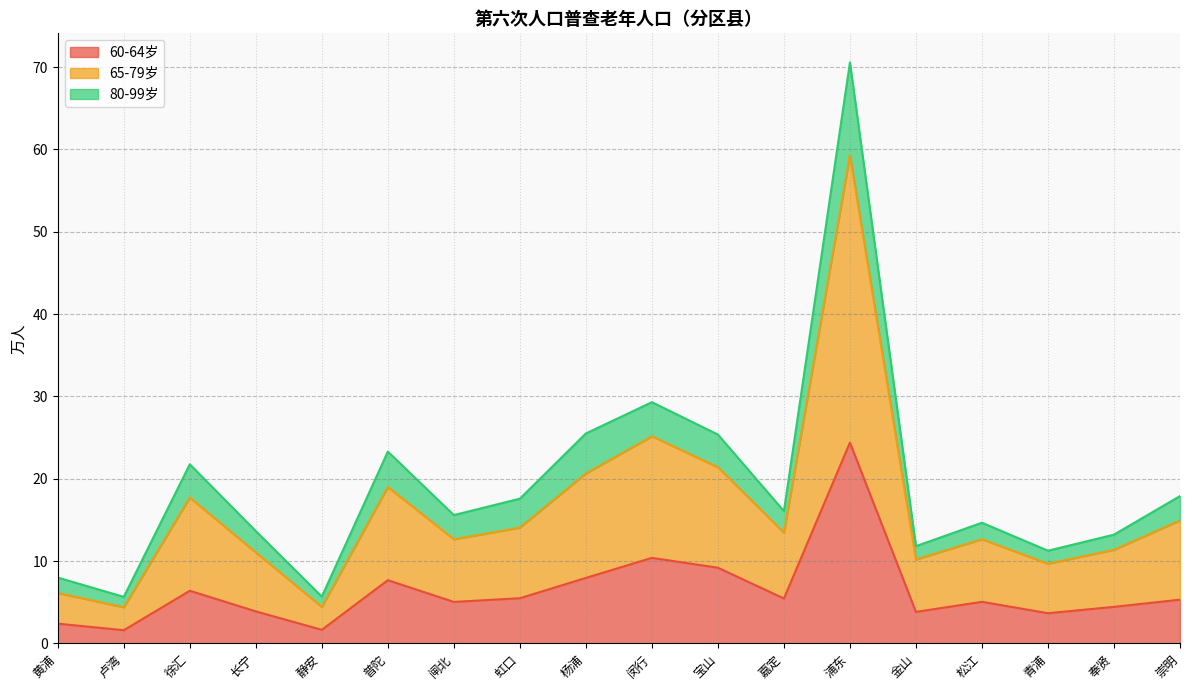

What is the label of the 1st point from the left?

黄浦